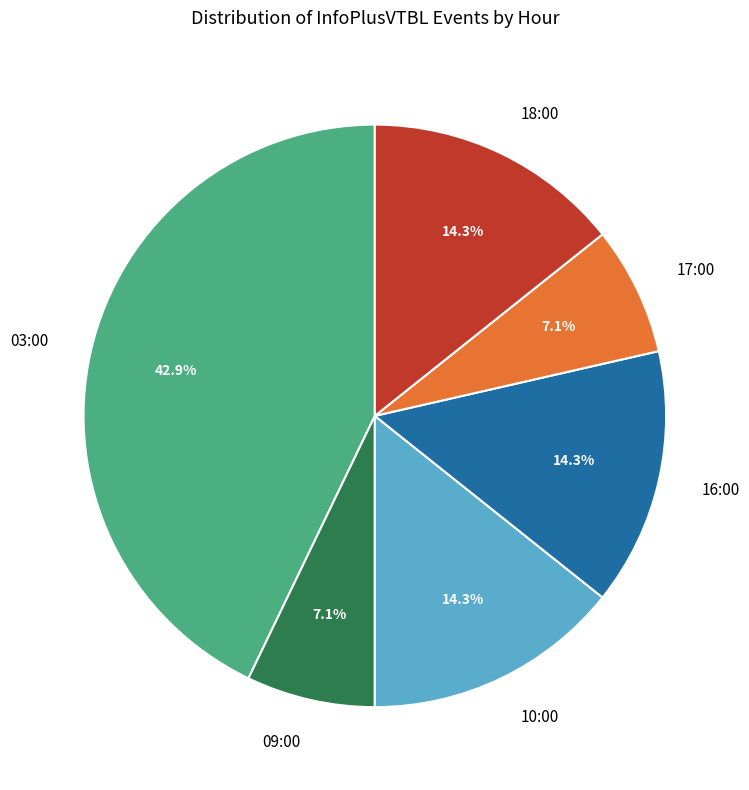

To the nearest percent, what portion does 17:00 represent?

7%